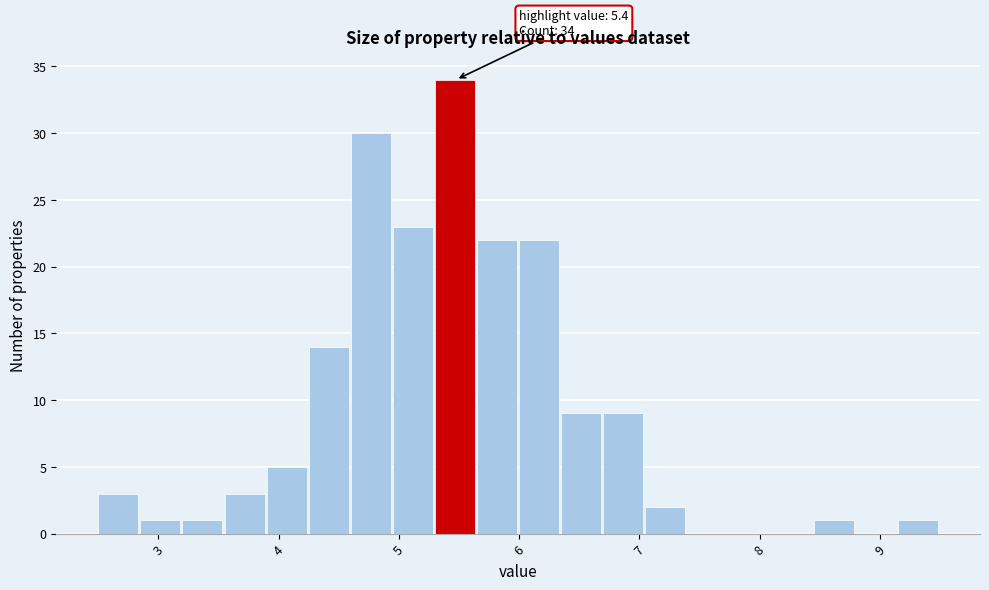

Around what value on the x-axis is the tallest bar? Give the approximate position of its centre, as read against the axis.

5.5